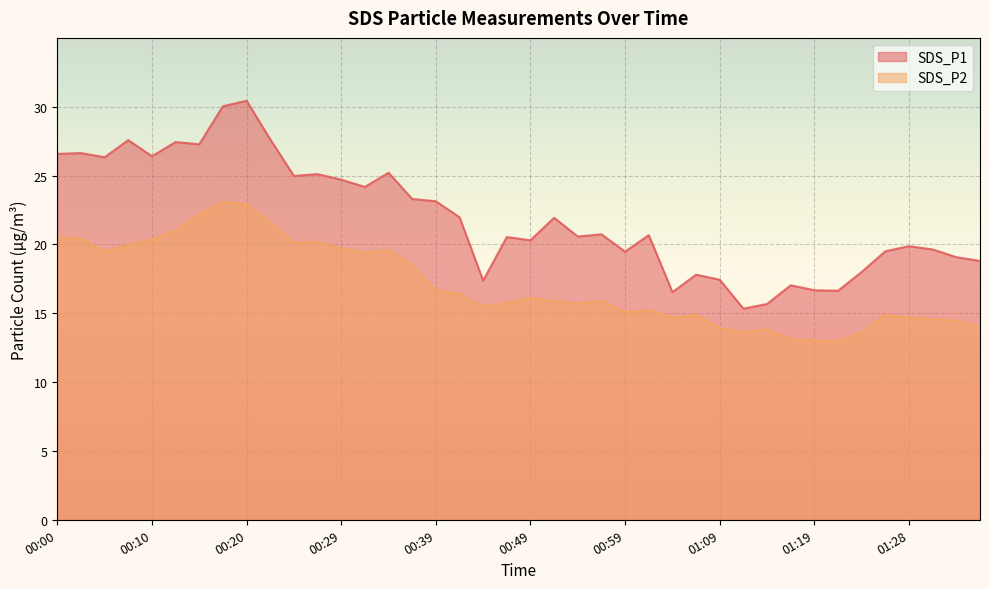

Where is SDS_P2 nearest to the value 18?

00:37